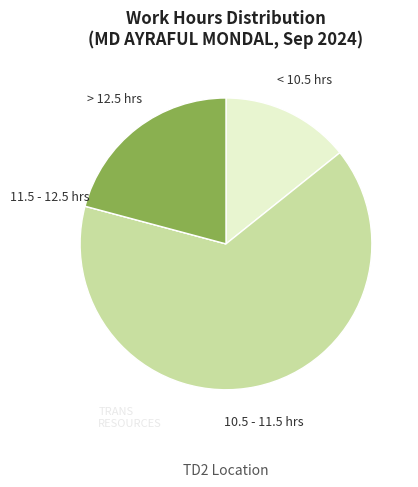

Is it true that 10.5 - 11.5 hrs is 65% of the pie?

True